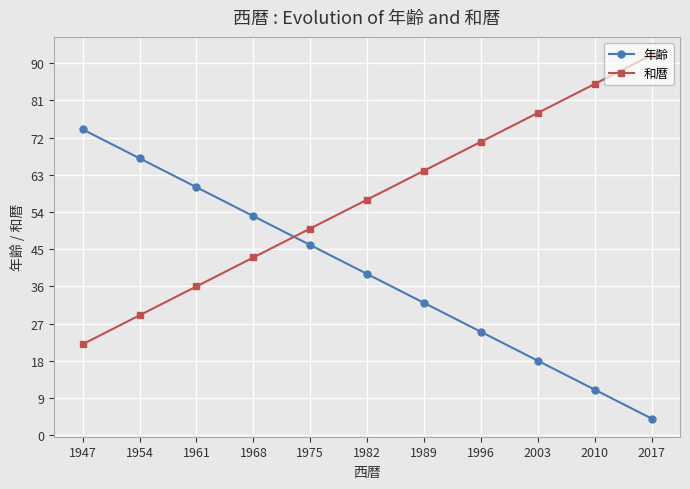

What value does the 年齢 series have at 1961?

60